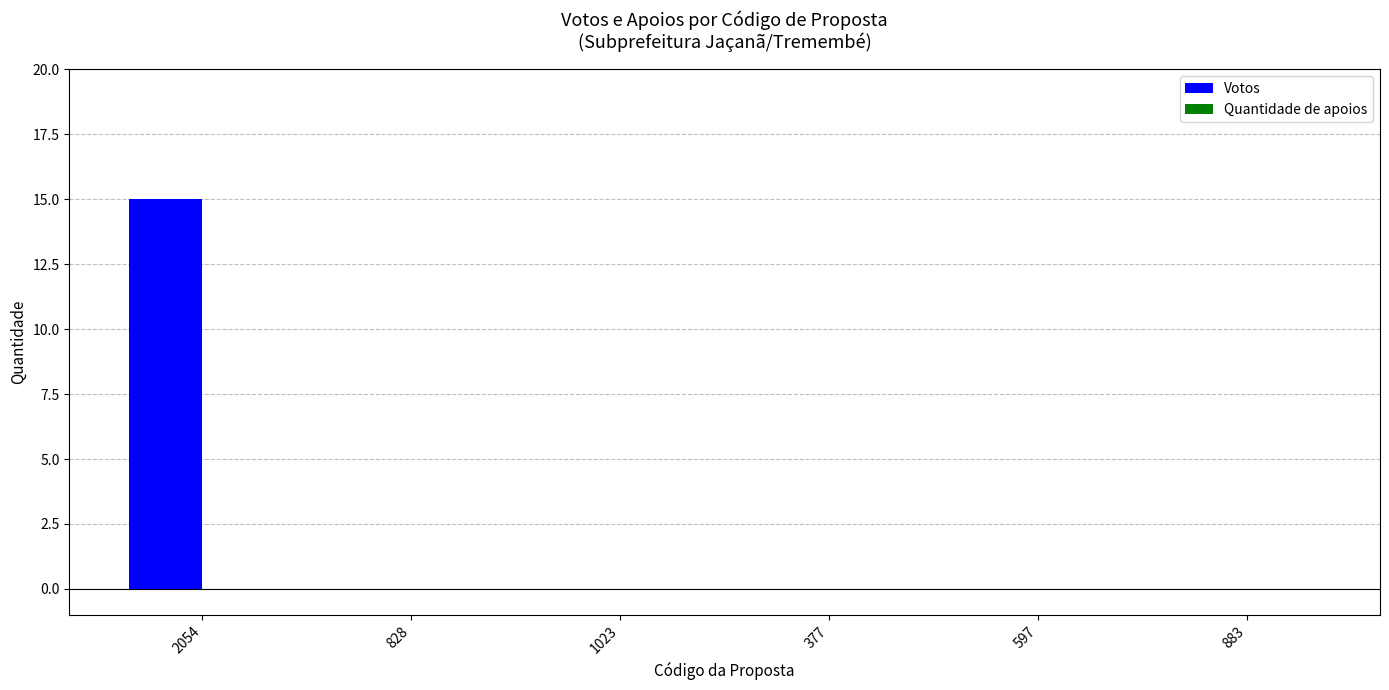

Between 2054 and 597, which is larger?

2054